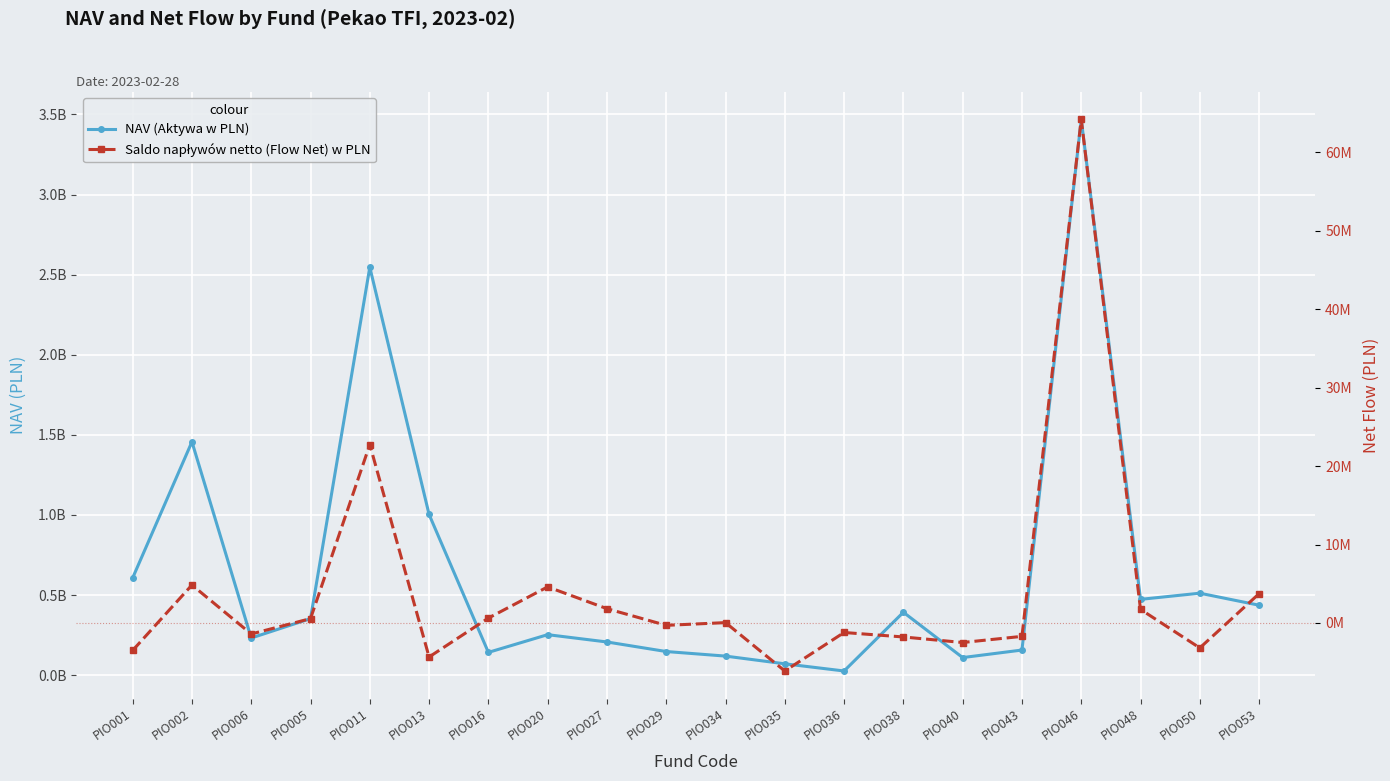

Reading right to left, what are all the values shown in this chart?

NAV (Aktywa w PLN): 436962431.7	511957322.0	473507412.5	3469581607.4	157179077.4	110153643.6	392959496.2	26477074.8	71286200.5	119386145.1	147875404.9	207553587.0	253152858.2	142567396.9	1003205642.1	2546257444.5	353425520.5	232227040.6	1456770194.8	607325347.2
Saldo napływów netto (Flow Net) w PLN: 3733766.6	-3182298.5	1728392.8	64211218.5	-1709819.6	-2493482.3	-1786573.6	-1216900.9	-6123626.2	42449.1	-305074.8	1819287.8	4599084.3	621443.6	-4339262.6	22734870.0	549872.8	-1405450.1	4836409.6	-3502179.6